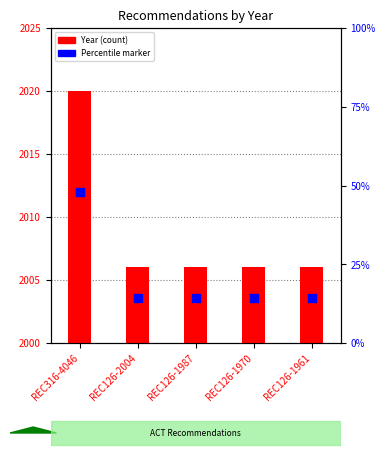

Between REC126-1970 and REC126-1987, which is larger?

REC126-1970